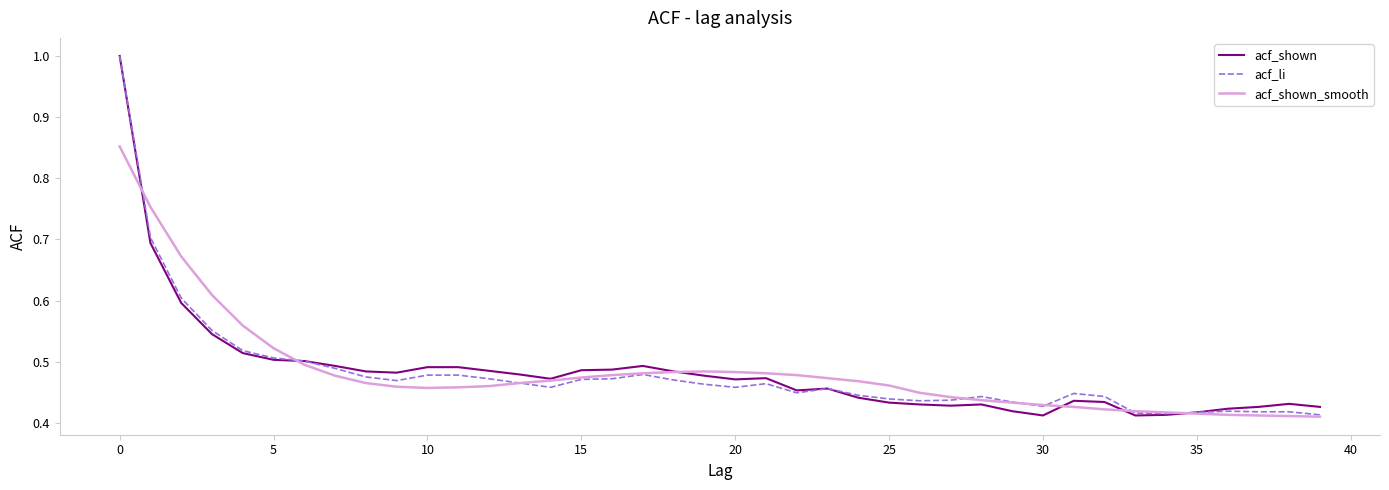

What is the highest value of the acf_shown series?

1.0